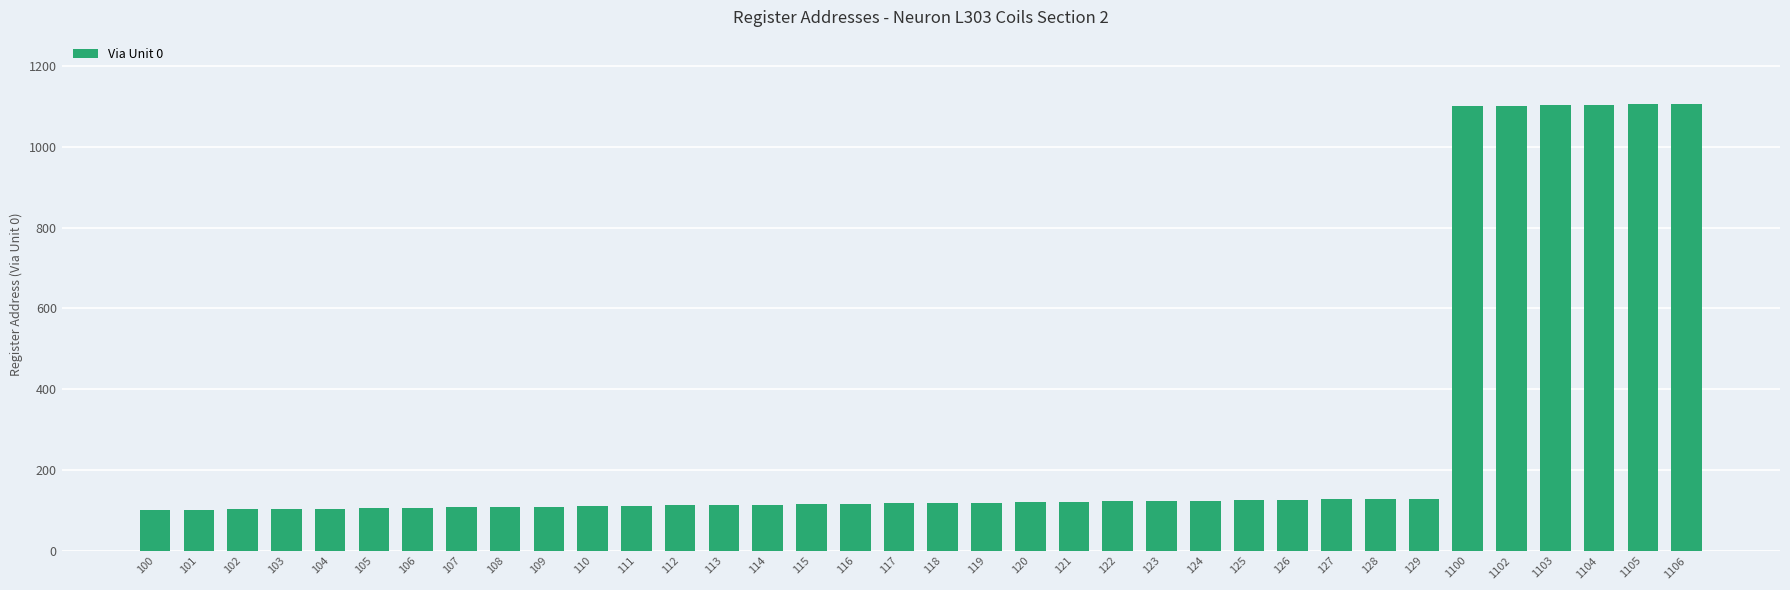

What is the change in value from 104 to 1102?

+998